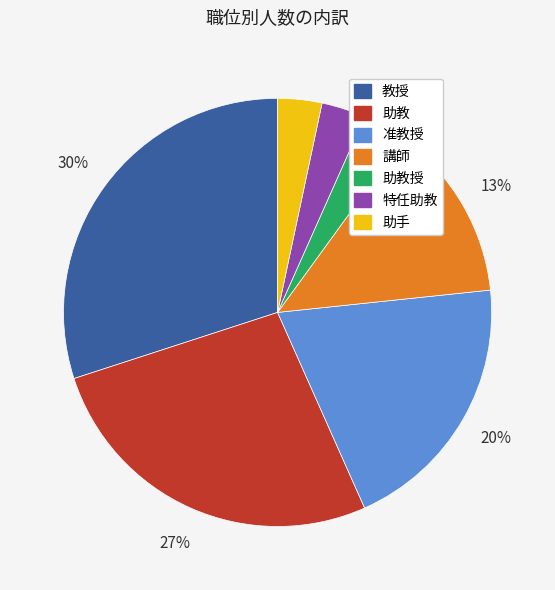

Is there a majority slice in this chart?

No